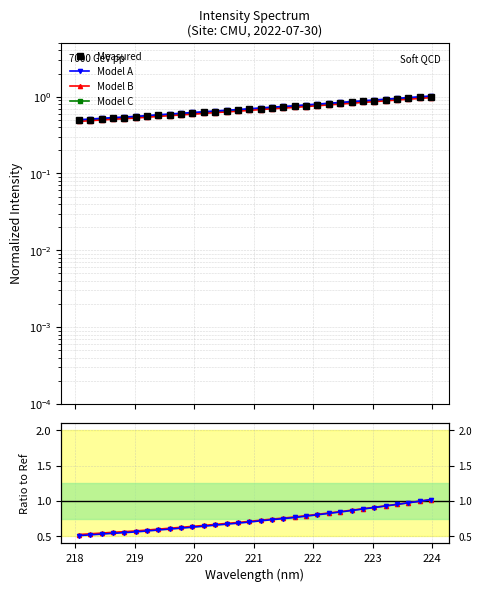

Reading left to right, extract all data points from this chart.

Measured: 0.5	0.5	0.5	0.5	0.5	0.5	0.6	0.6	0.6	0.6	0.6	0.6	0.6	0.7	0.7	0.7	0.7	0.7	0.7	0.7	0.8	0.8	0.8	0.8	0.8	0.9	0.9	0.9	0.9	1.0	1.0	1.0
Model A: 0.5	0.5	0.5	0.5	0.5	0.6	0.6	0.6	0.6	0.6	0.6	0.6	0.7	0.7	0.7	0.7	0.7	0.7	0.7	0.8	0.8	0.8	0.8	0.8	0.9	0.9	0.9	0.9	1.0	1.0	1.0	1.0
Model B: 0.5	0.5	0.5	0.5	0.5	0.5	0.5	0.6	0.6	0.6	0.6	0.6	0.6	0.6	0.6	0.7	0.7	0.7	0.7	0.7	0.7	0.8	0.8	0.8	0.8	0.8	0.9	0.9	0.9	0.9	0.9	1.0
Model C: 0.5	0.5	0.5	0.5	0.5	0.5	0.6	0.6	0.6	0.6	0.6	0.6	0.6	0.7	0.7	0.7	0.7	0.7	0.7	0.7	0.8	0.8	0.8	0.8	0.8	0.9	0.9	0.9	0.9	1.0	1.0	1.0
Model A / Measured: 0.5	0.5	0.5	0.5	0.6	0.6	0.6	0.6	0.6	0.6	0.6	0.6	0.7	0.7	0.7	0.7	0.7	0.7	0.8	0.8	0.8	0.8	0.8	0.8	0.9	0.9	0.9	0.9	1.0	1.0	1.0	1.0
Model B / Measured: 0.5	0.5	0.5	0.6	0.6	0.6	0.6	0.6	0.6	0.6	0.6	0.7	0.7	0.7	0.7	0.7	0.7	0.7	0.8	0.8	0.8	0.8	0.8	0.8	0.9	0.9	0.9	0.9	1.0	1.0	1.0	1.0